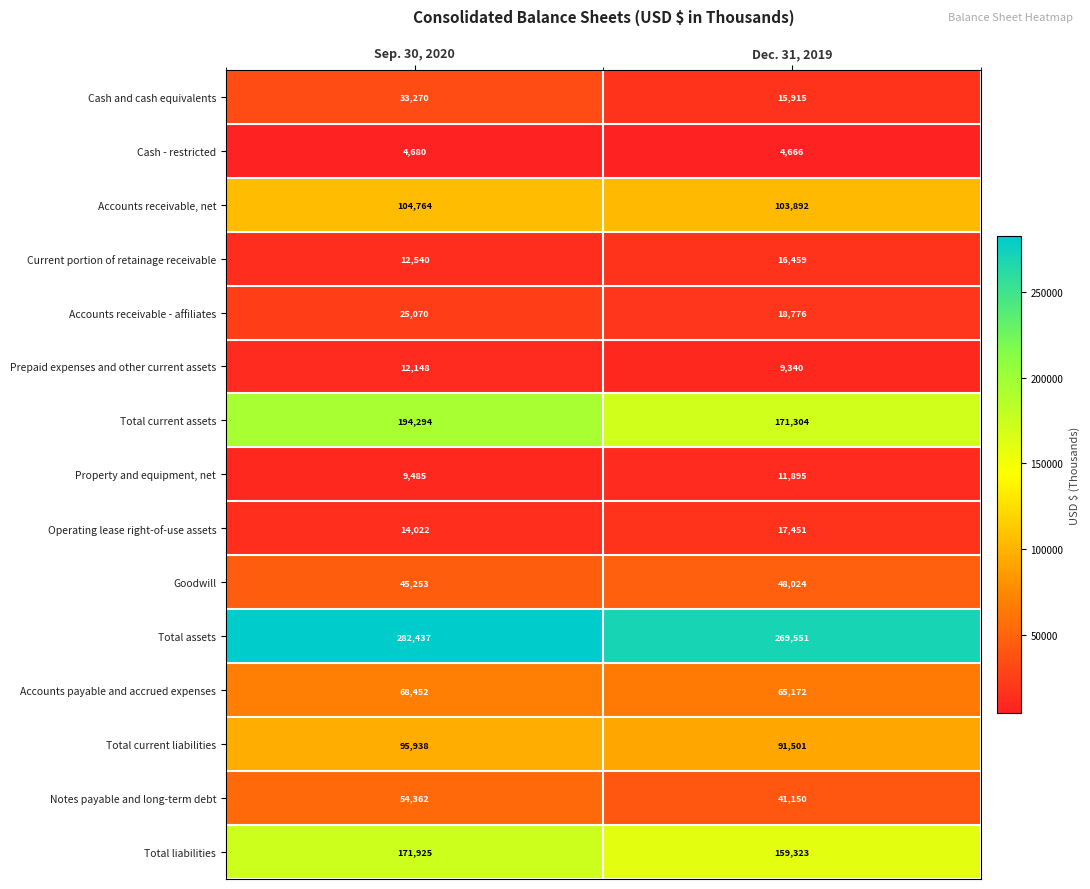

What value does the Accounts receivable, net series have at Dec. 31, 2019?

103892